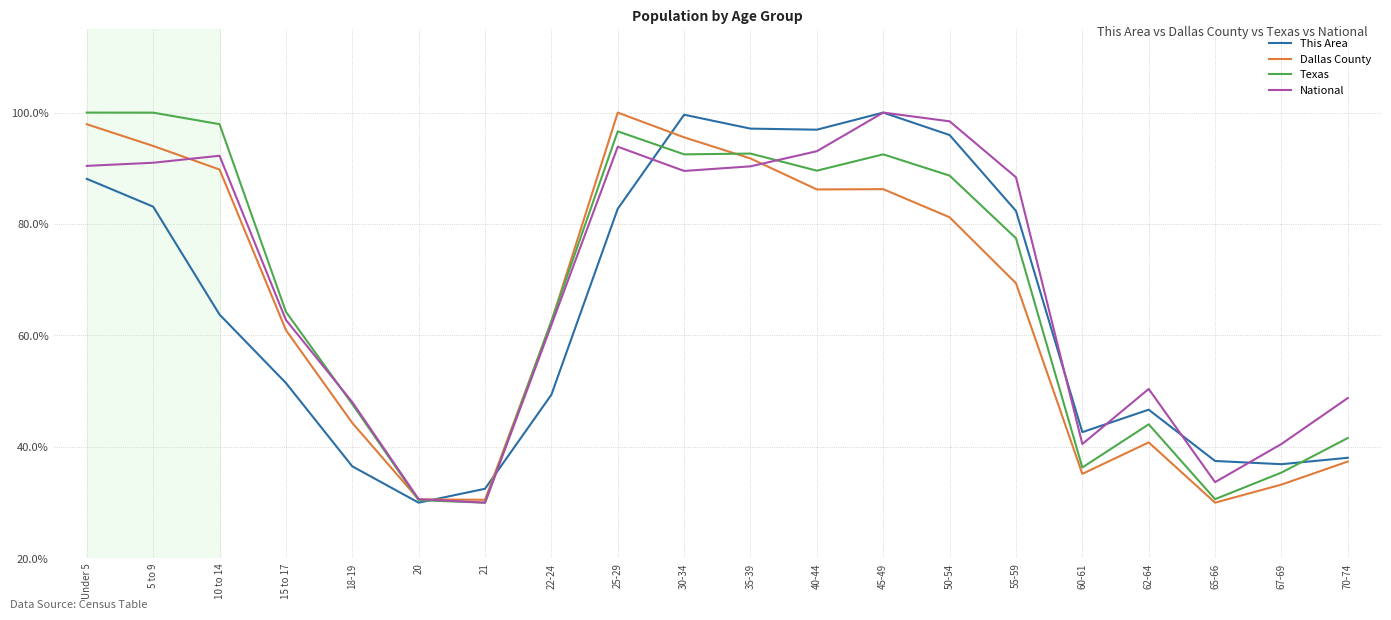

What is the total value across all series at 70-74?

165.8